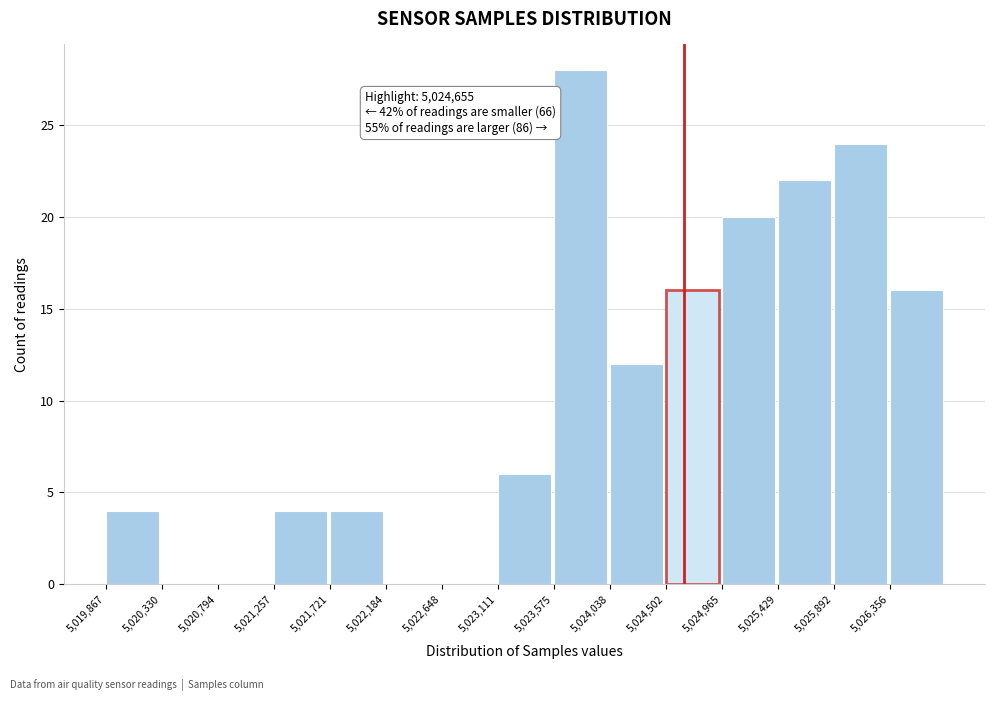

Which range on the x-axis has the tallest bar?

5023600 to 5024050